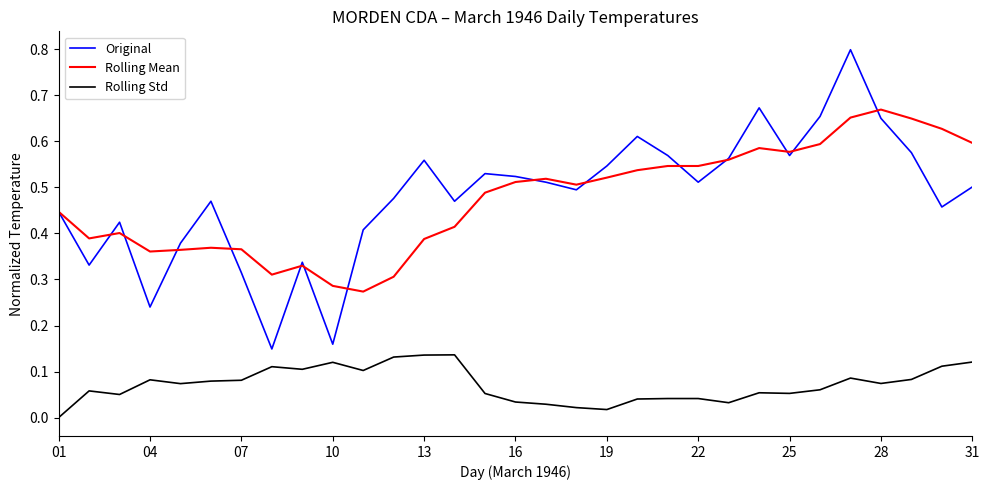

True or false: Original and Rolling Std intersect in this chart.

False